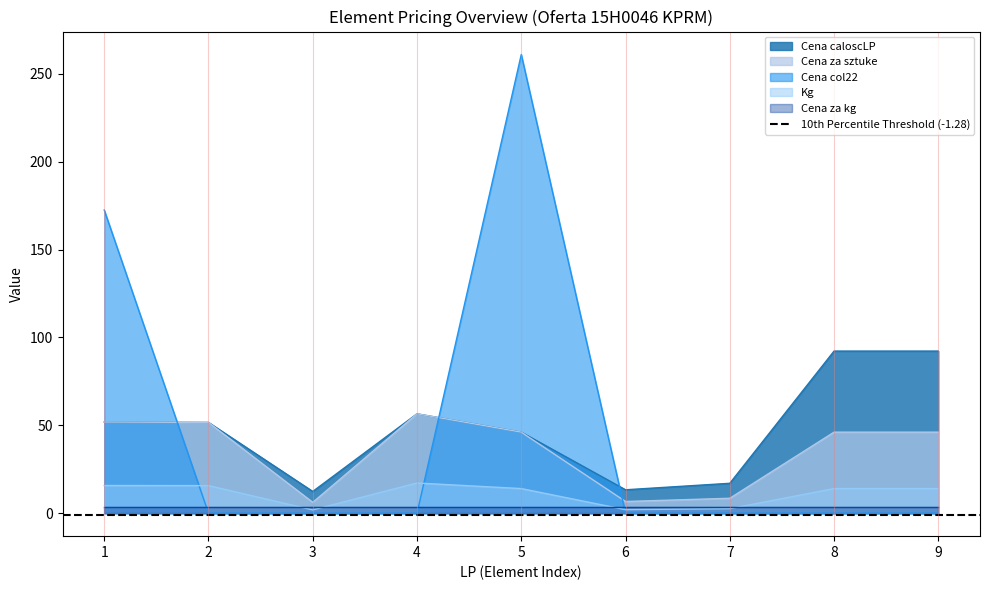

List the labels in order of Cena za sztuke value, smallest first.

3, 6, 7, 5, 8, 9, 2, 1, 4